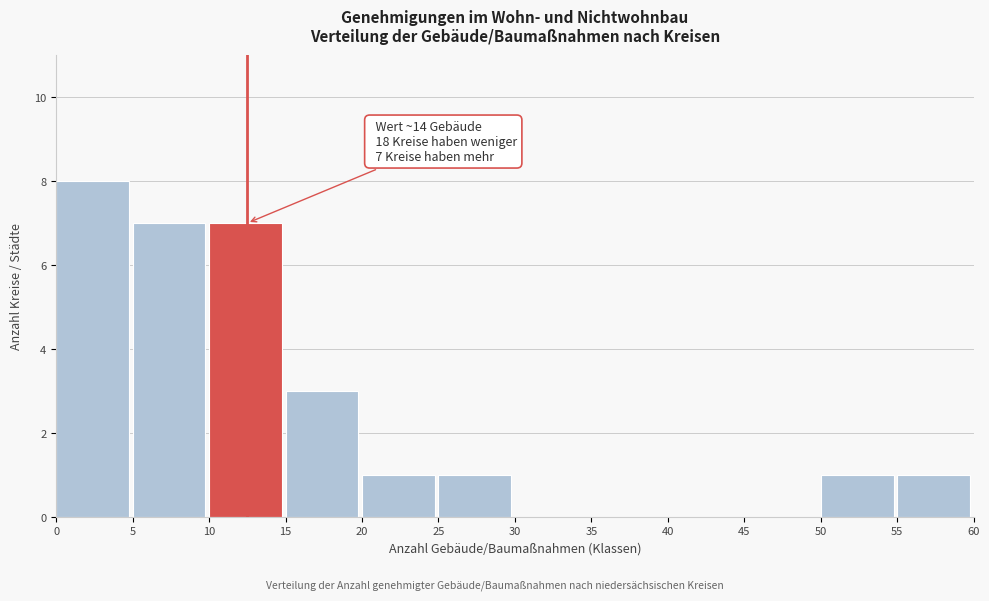

Which range on the x-axis has the tallest bar?

0 to 5